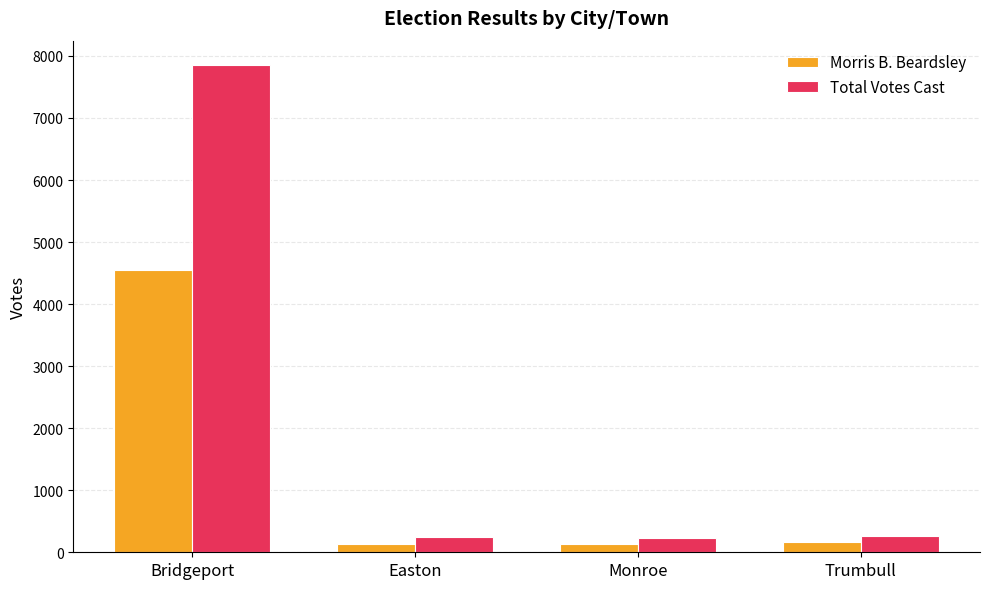

What is the spread (max minus min) of values at Bridgeport?

3299